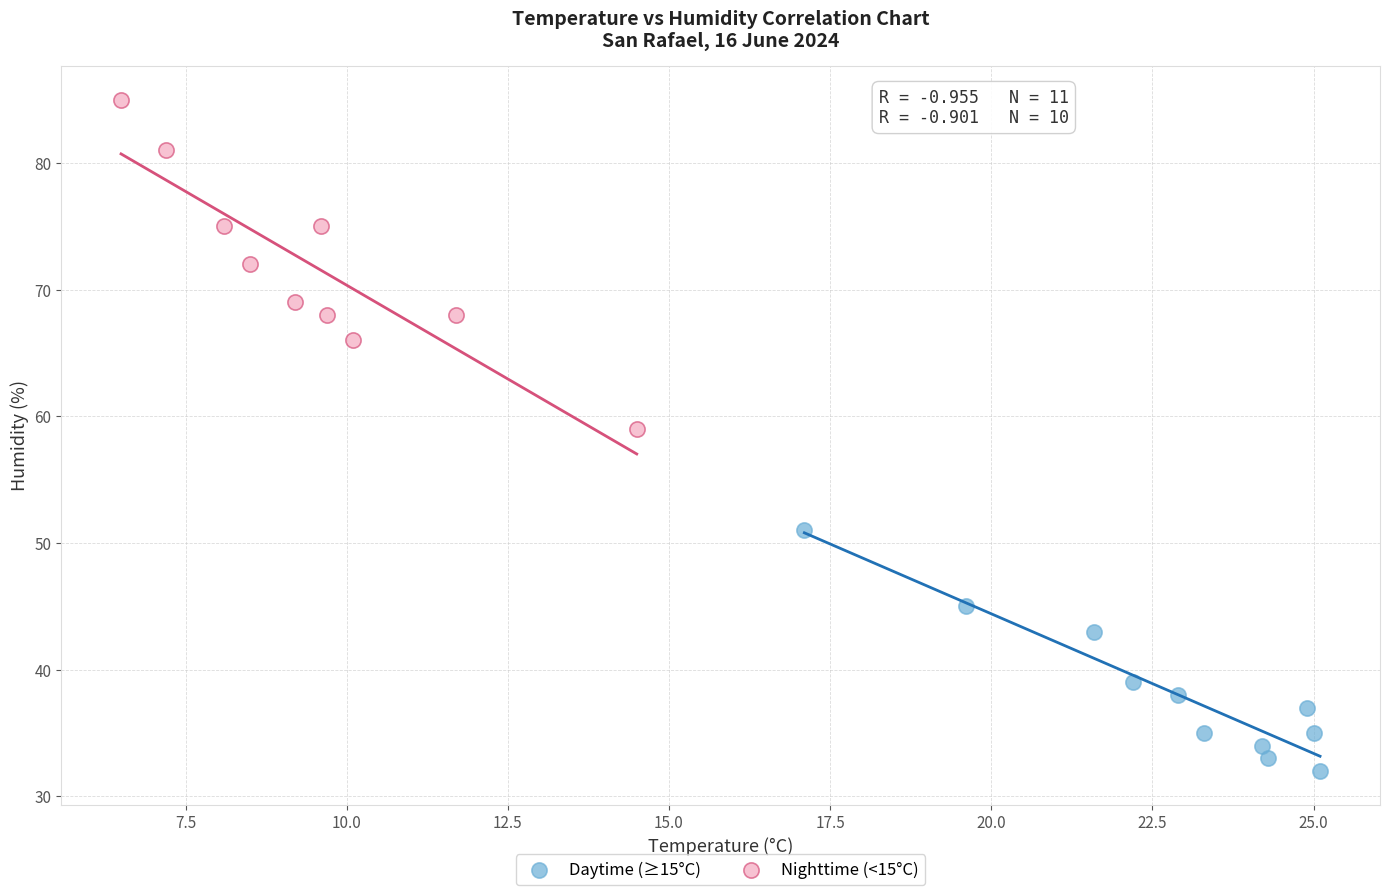

What are all the series names shown in the legend?

Daytime (≥15°C), Nighttime (<15°C)